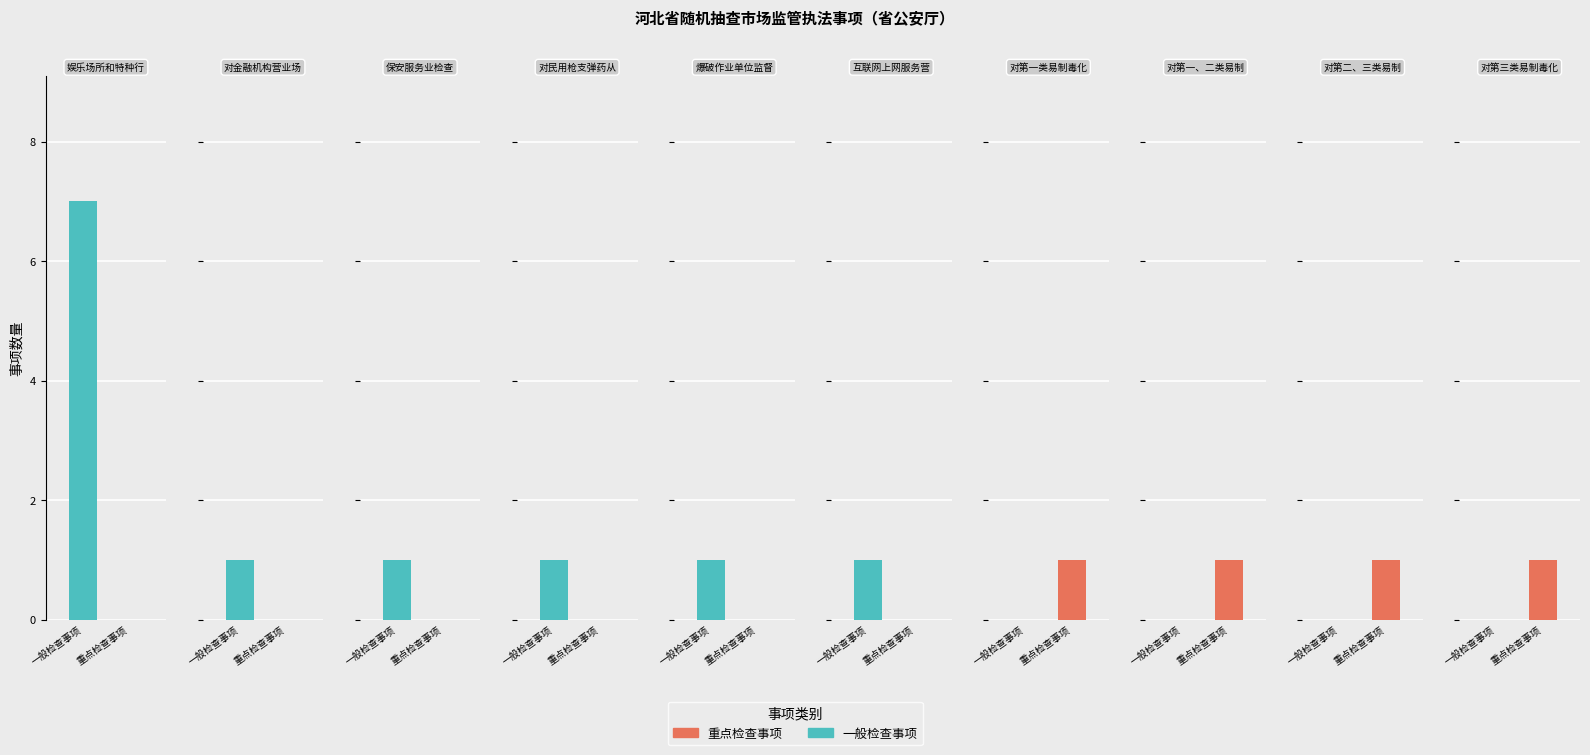

How many data points in 一般检查事项 are above 1?

1